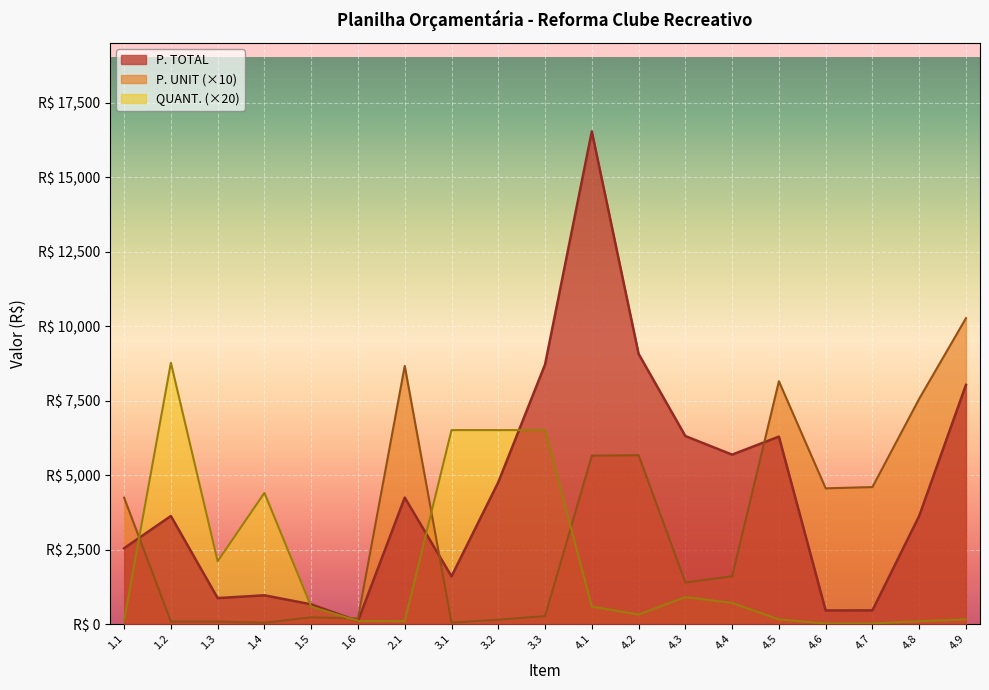

Reading right to left, extract all data points from this chart.

P. TOTAL: 4.9=8027.4	4.8=3629.1	4.7=459.7	4.6=455.4	4.5=6290.9	4.4=5684.6	4.3=6309.2	4.2=9068.0	4.1=16531.8	3.3=8709.3	3.2=4758.2	3.1=1601.3	2.1=4244.8	1.6=98.5	1.5=661.9	1.4=964.3	1.3=870.8	1.2=3626.0	1.1=2544.8
P. UNIT: 4.9=10265.2	4.8=7560.7	4.7=4597.2	4.6=4554.5	4.5=8148.8	4.4=1601.3	4.3=1394.3	4.2=5667.5	4.1=5651.9	3.3=267.6	3.2=146.2	3.1=49.2	2.1=8662.8	1.6=189.5	1.5=226.3	1.4=43.8	1.3=82.7	1.2=82.7	1.1=4241.4
QUANT.: 4.9=156.4	4.8=96.0	4.7=20.0	4.6=20.0	4.5=154.4	4.4=710.0	4.3=905.0	4.2=320.0	4.1=585.0	3.3=6509.2	3.2=6509.2	3.1=6509.2	2.1=98.0	1.6=104.0	1.5=585.0	1.4=4403.2	1.3=2106.0	1.2=8769.0	1.1=120.0